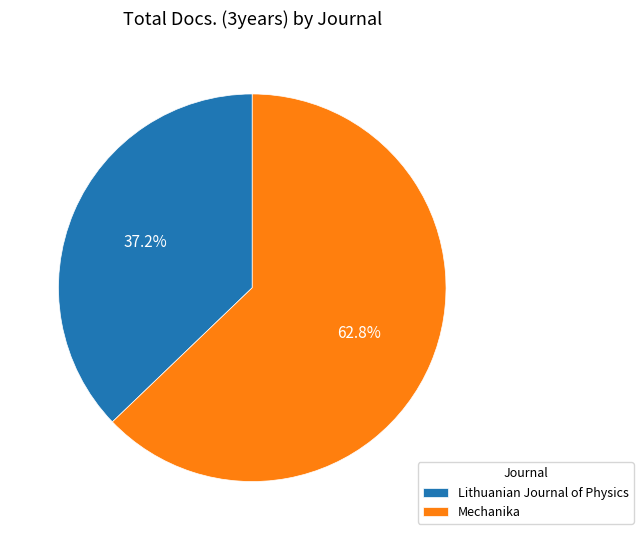

To the nearest percent, what percentage of the pie is Lithuanian Journal of Physics?

37%